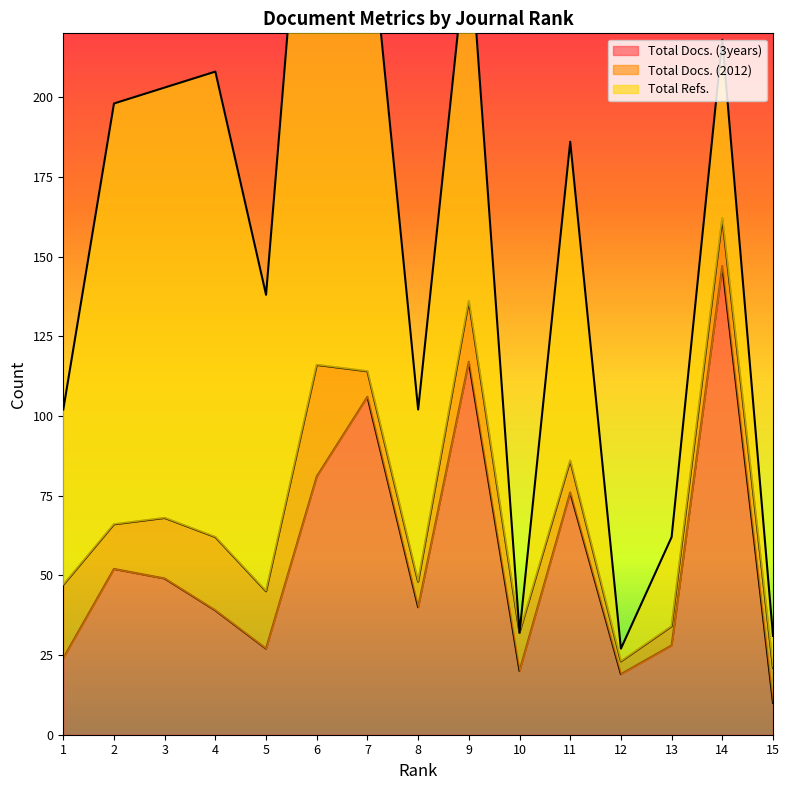

The Total Docs. (3years) series shows 24 at 9. True or false?

False